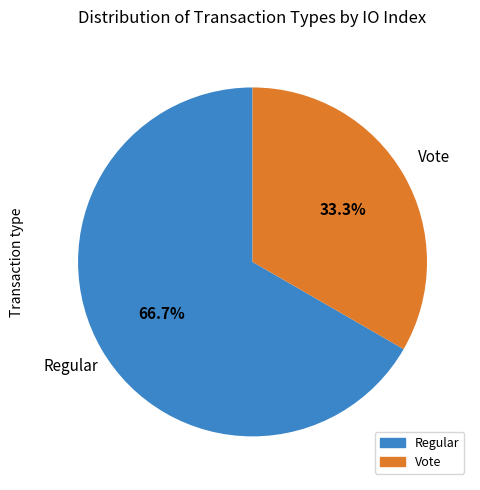

Rank the categories by value from highest to lowest.

Regular, Vote